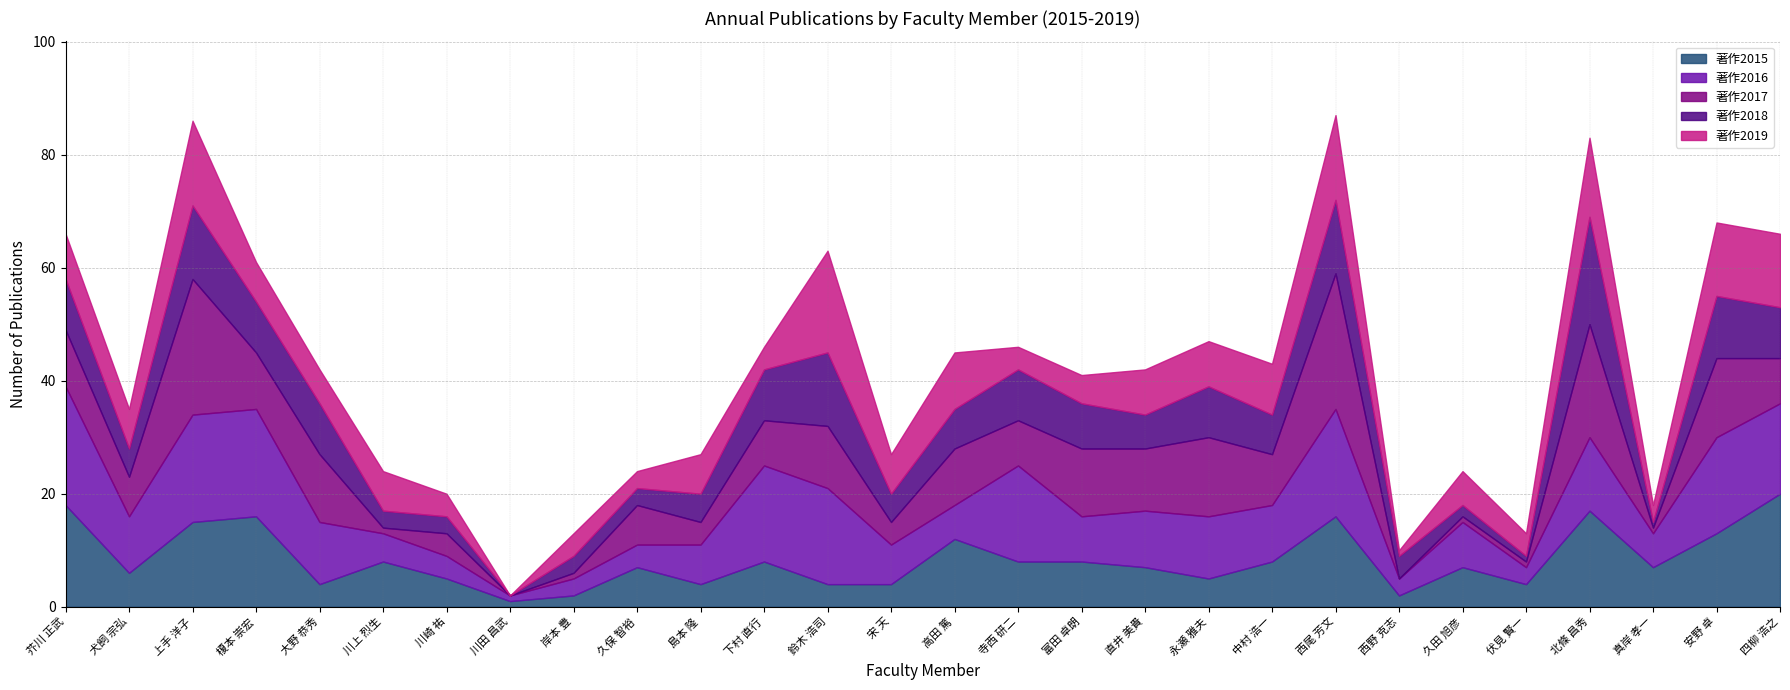

Which series ends up on top after the final intersection of 著作2016 and 著作2018?

著作2016